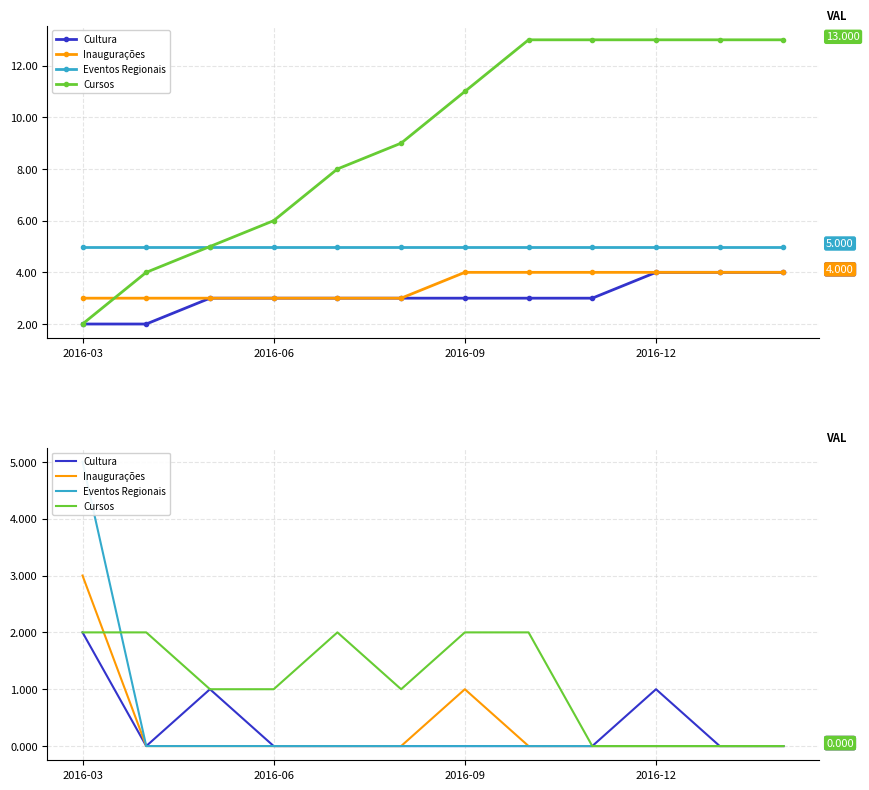

True or false: Cultura has more than 0 interior local peaks.

True